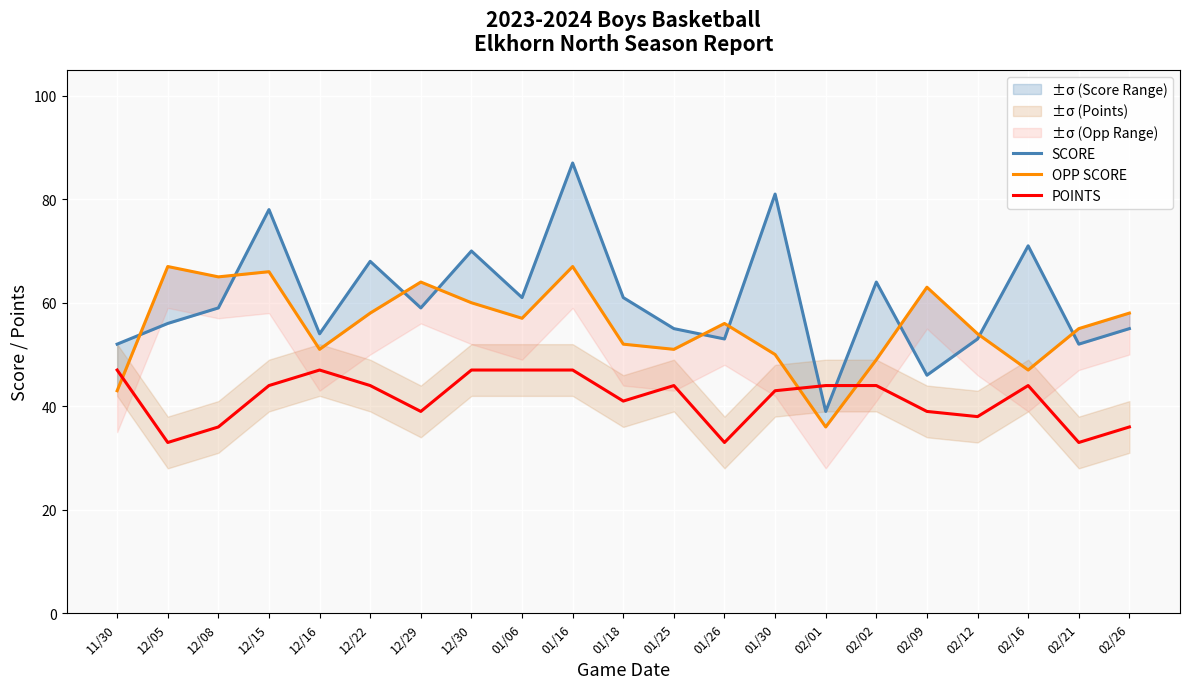

How many distinct data groups are displayed?

3